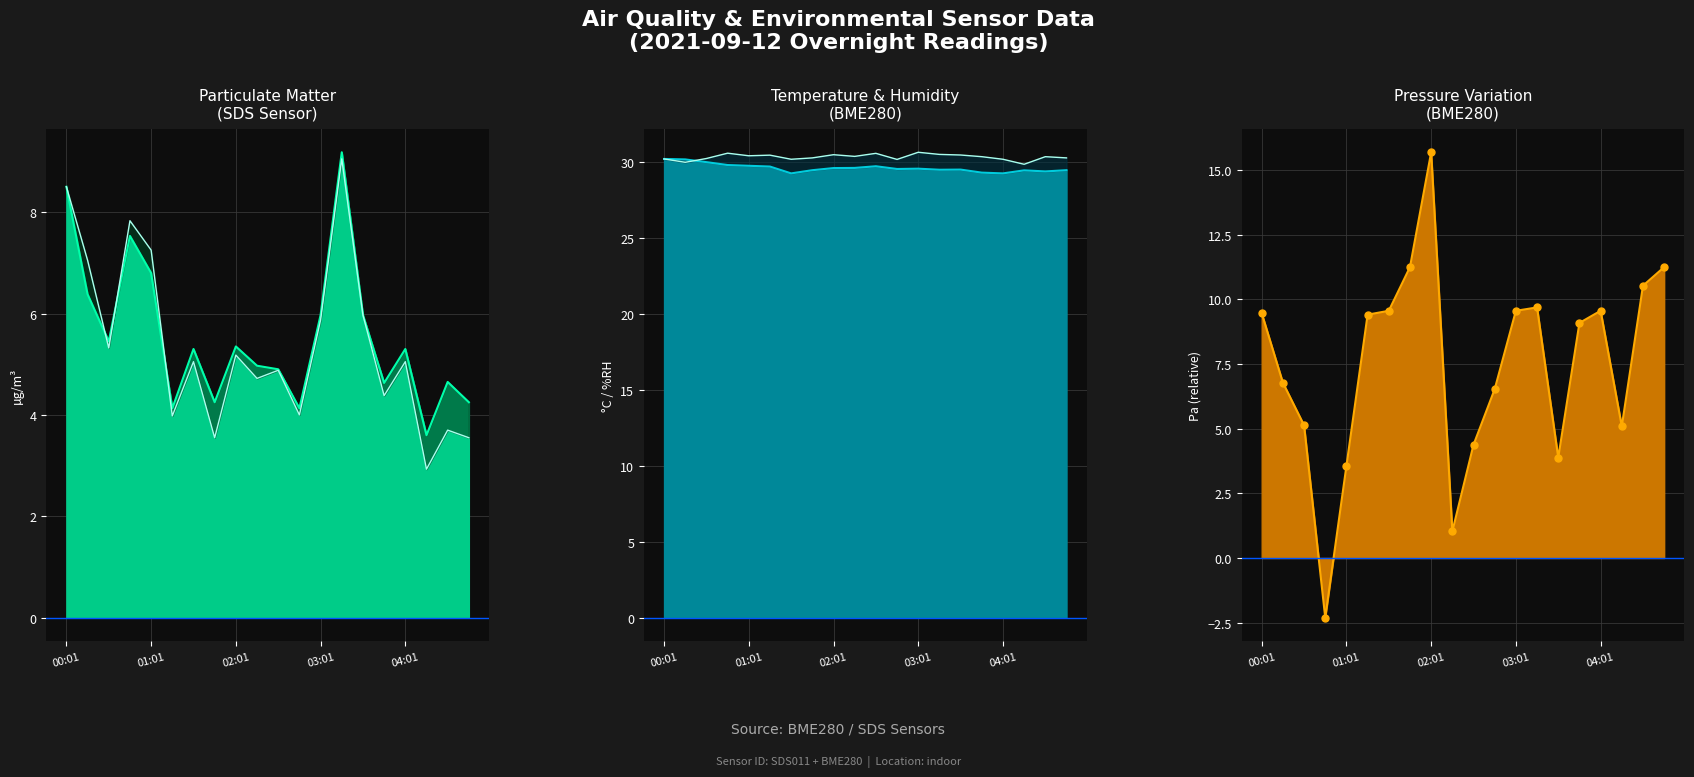

How many intersections are there between BME280_pressure_norm_line and SDS_P2_line?

6